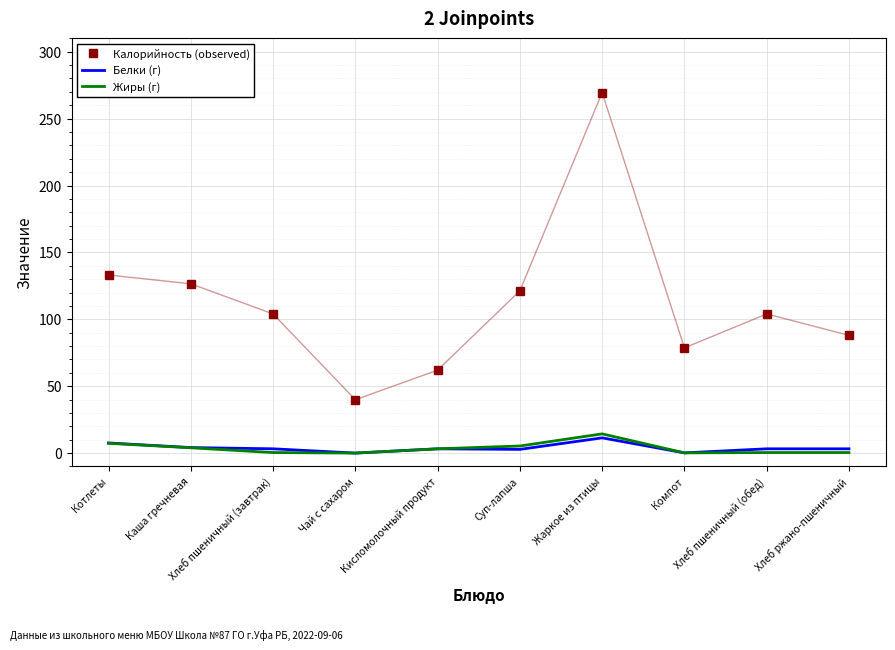

True or false: Жиры (г) and Калорийность (observed) cross at least once.

False